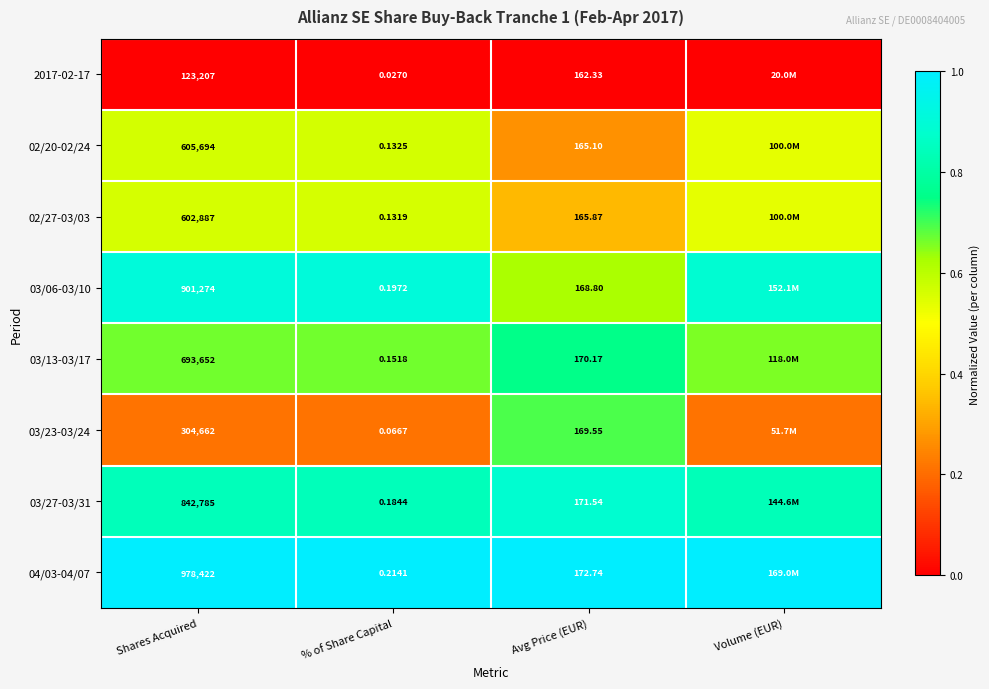

Which category has the highest value in the 03/27-03/31 series?

Avg Price (EUR)